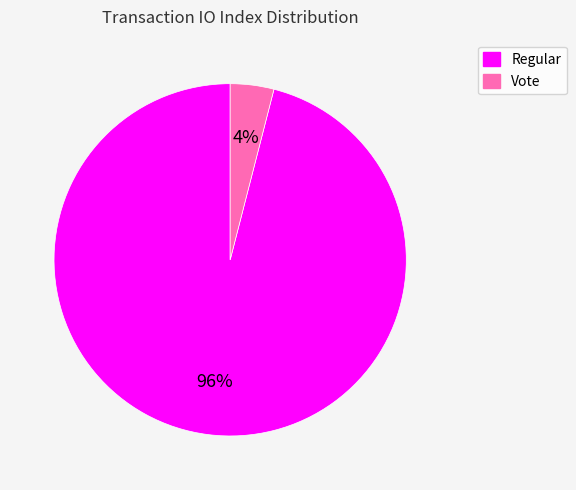

Which category accounts for the majority?

Regular